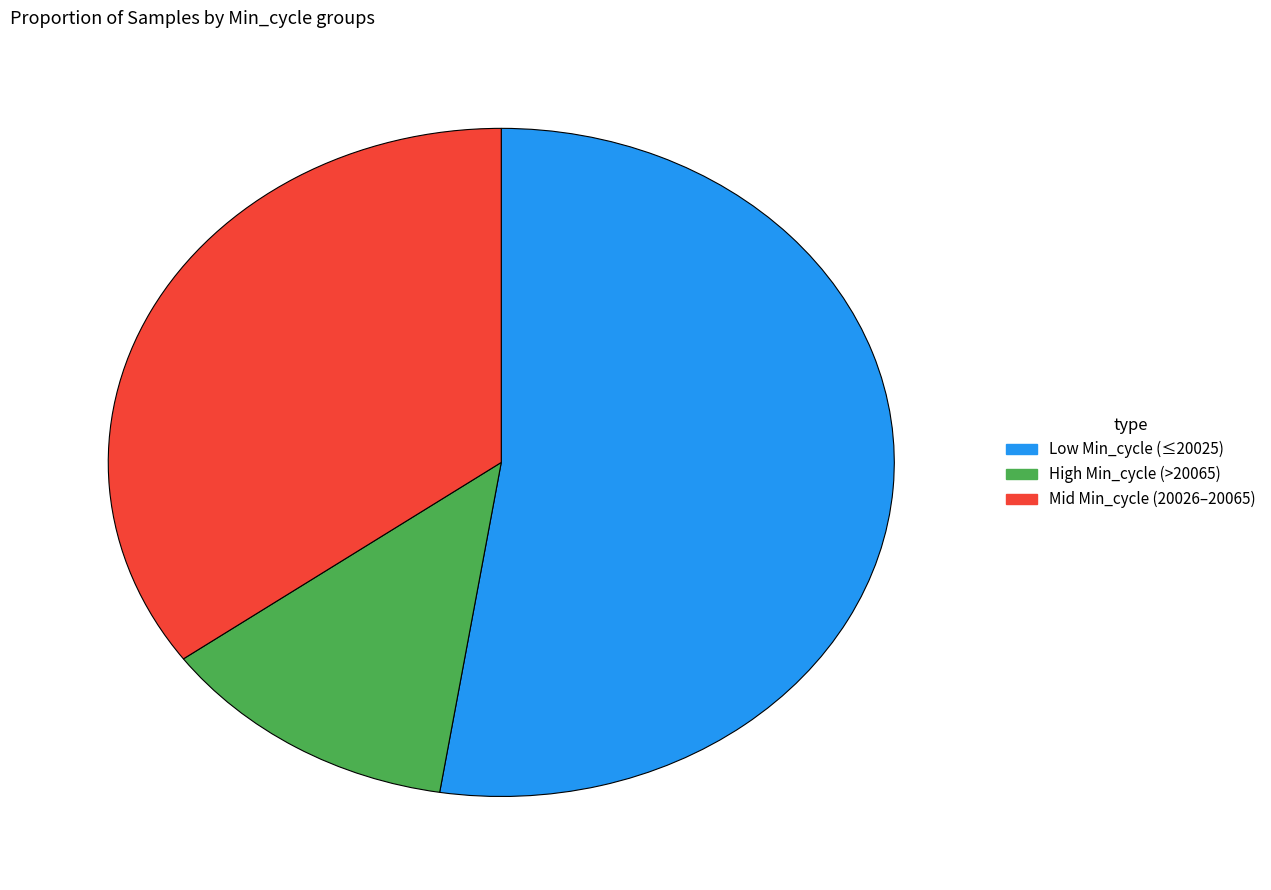

The Mid Min_cycle (20026–20065) slice represents 35% of the pie. True or false?

True